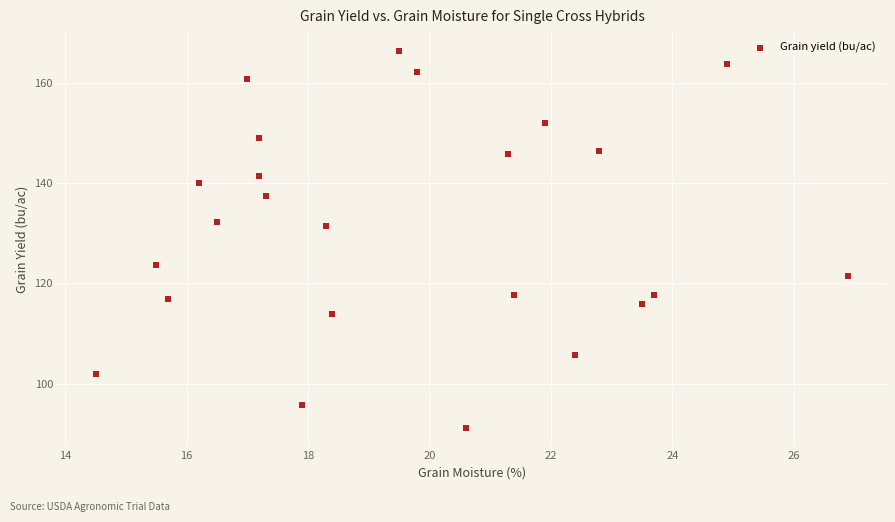

What is the range of X values (max minus min)?

12.4